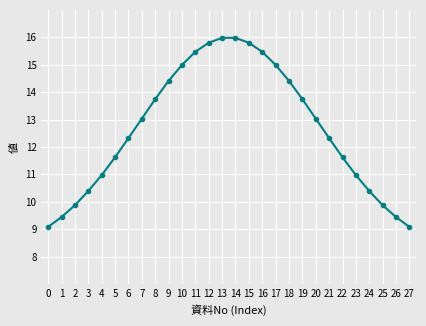

What is the value of the 5th point from the left?

11.0